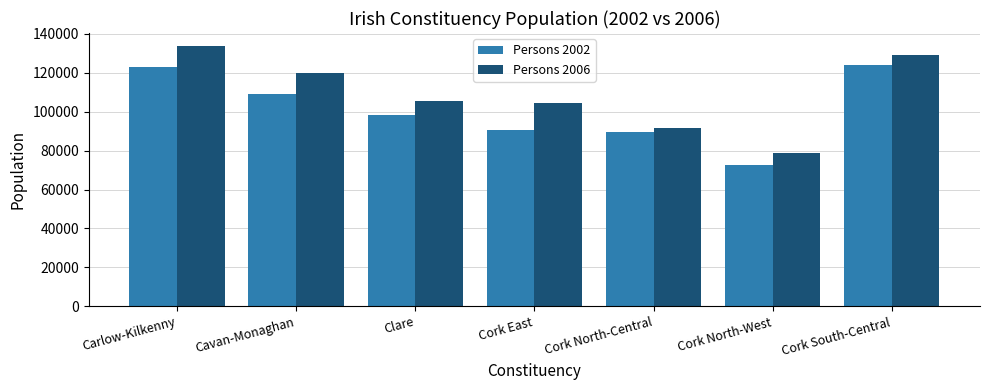

Rank the series by their maximum value, from highest to lowest.

Persons 2006, Persons 2002